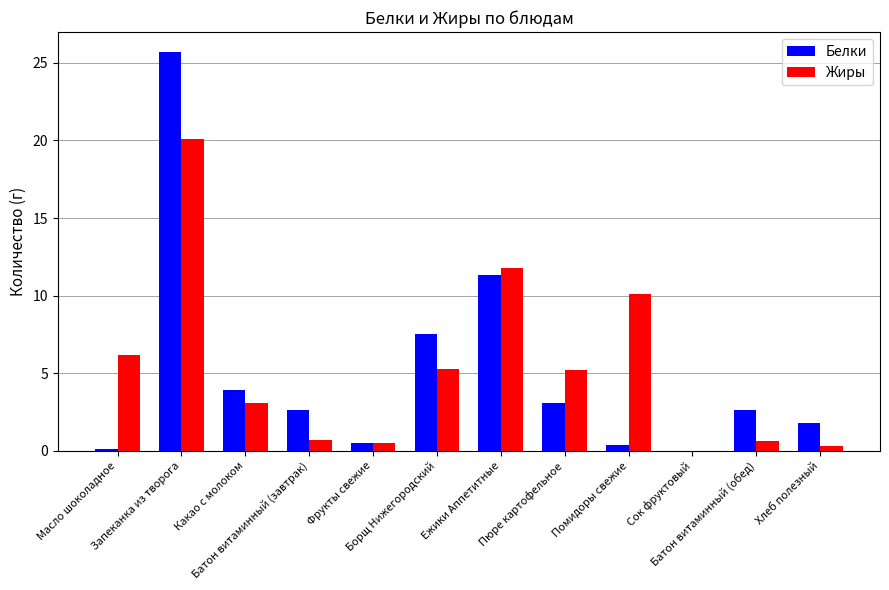

At which label is Жиры closest to 10?

Помидоры свежие